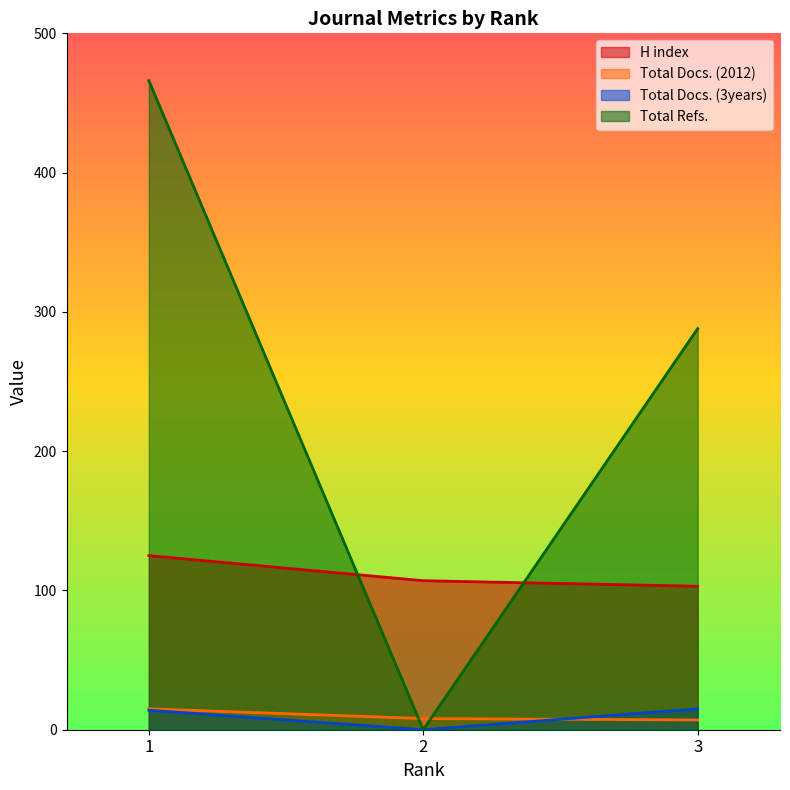

Rank the series by their maximum value, from highest to lowest.

Total Refs., H index, Total Docs. (2012), Total Docs. (3years)